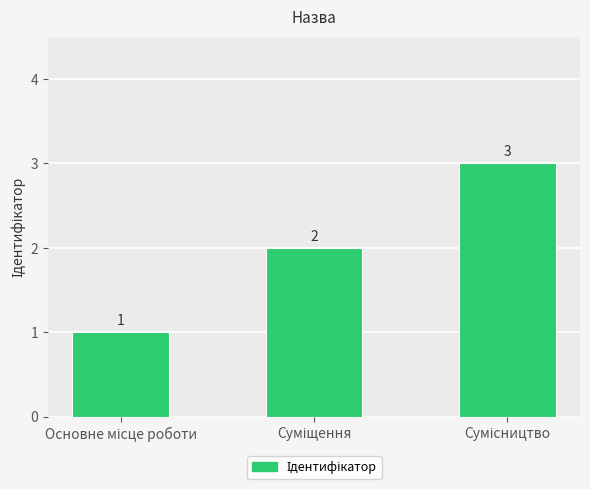

How many series are shown in this chart?

1